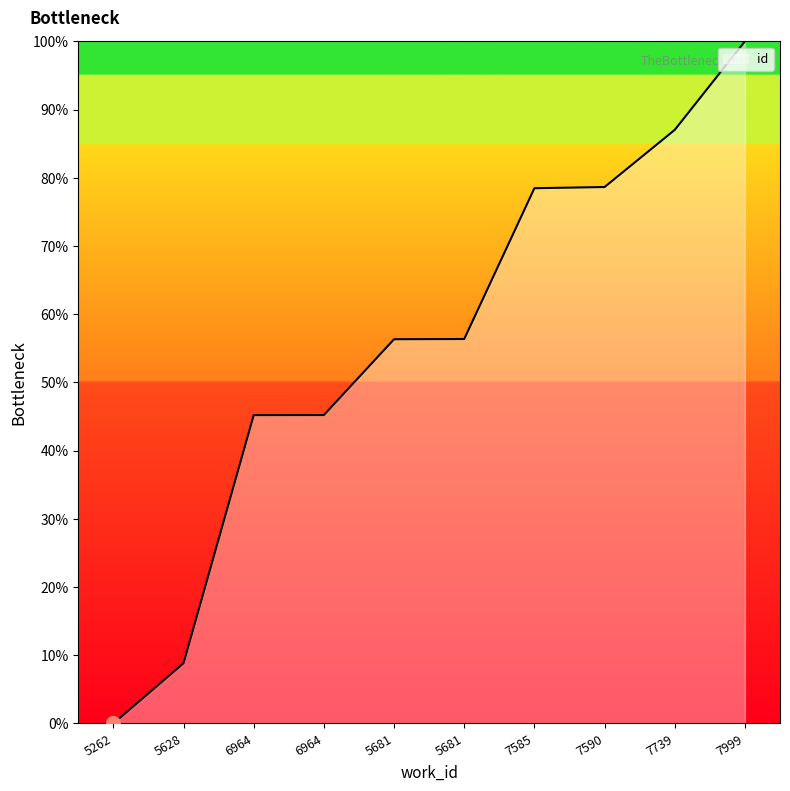

How many positive values are there?

9